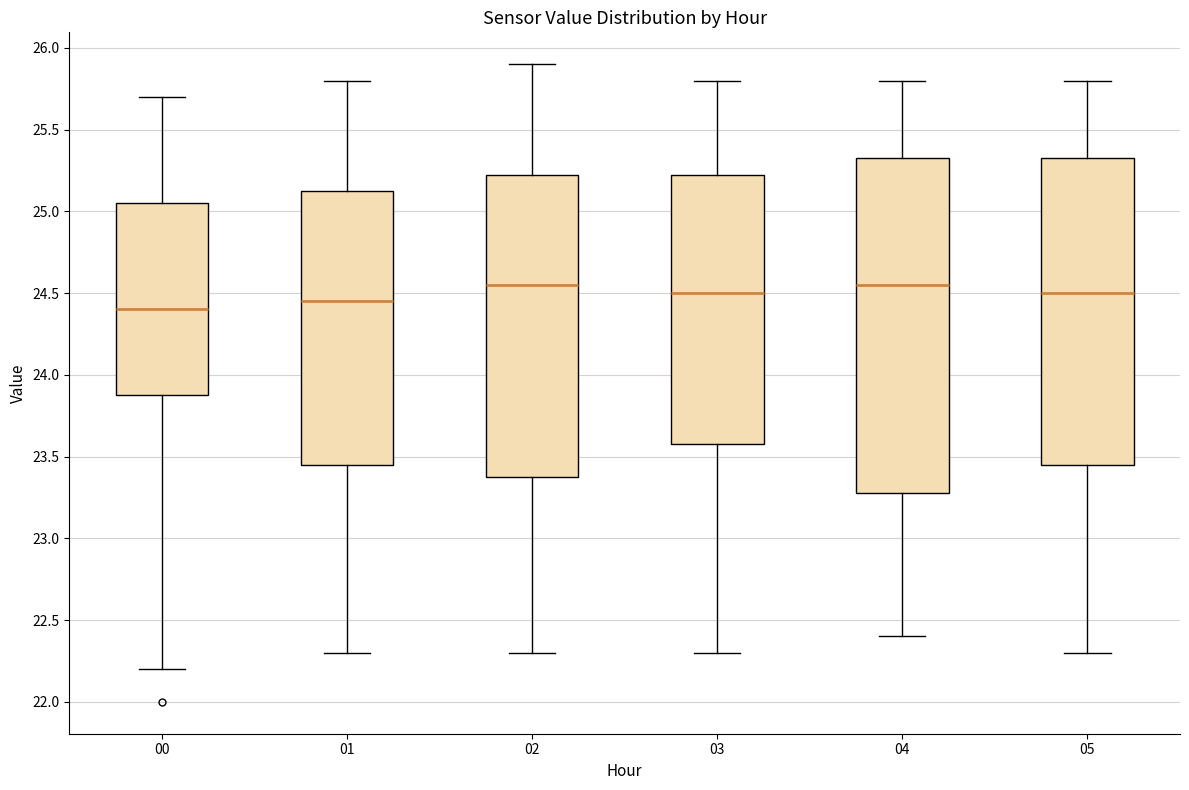

Reading left to right, transcribe this box plot: for each box, give where its median line is, the range the box spans, and where its two whiskers end, as read against the y-axis. The values are not printed on the chart, so give them approximately, as read against the axis.

00: median 24.40, box 23.90 to 25.05, whiskers 22.20 to 25.70
01: median 24.45, box 23.45 to 25.15, whiskers 22.30 to 25.80
02: median 24.55, box 23.40 to 25.25, whiskers 22.30 to 25.90
03: median 24.50, box 23.60 to 25.25, whiskers 22.30 to 25.80
04: median 24.55, box 23.30 to 25.35, whiskers 22.40 to 25.80
05: median 24.50, box 23.45 to 25.35, whiskers 22.30 to 25.80